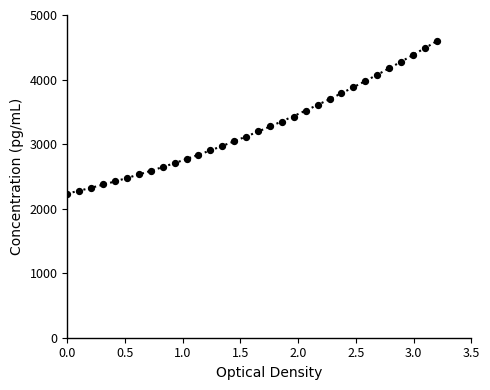

What is the range of Y values (max minus min)?

2372.5